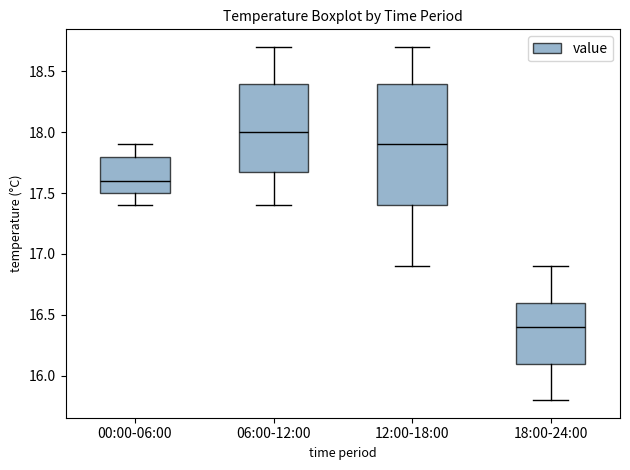

Reading left to right, transcribe this box plot: for each box, give where its median line is, the range the box spans, and where its two whiskers end, as read against the y-axis. The values are not printed on the chart, so give them approximately, as read against the axis.

00:00-06:00: median 17.6, box 17.5 to 17.8, whiskers 17.4 to 17.9
06:00-12:00: median 18.0, box 17.7 to 18.4, whiskers 17.4 to 18.7
12:00-18:00: median 17.9, box 17.4 to 18.4, whiskers 16.9 to 18.7
18:00-24:00: median 16.4, box 16.1 to 16.6, whiskers 15.8 to 16.9